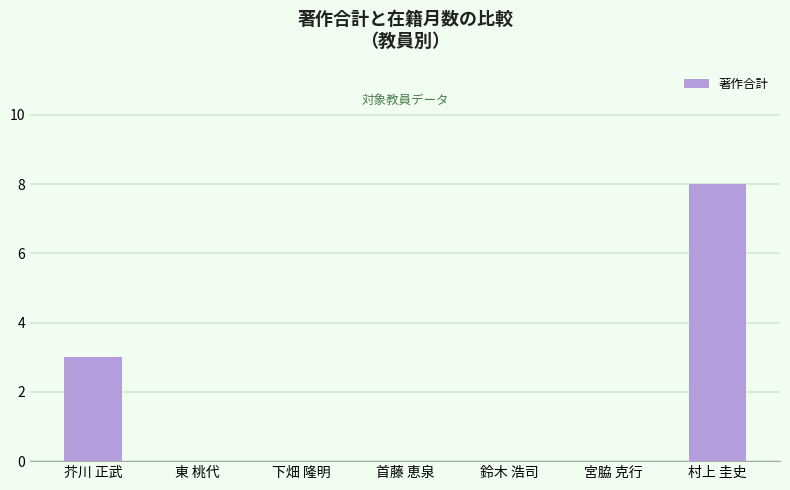

How many values are between 0 and 3?

6